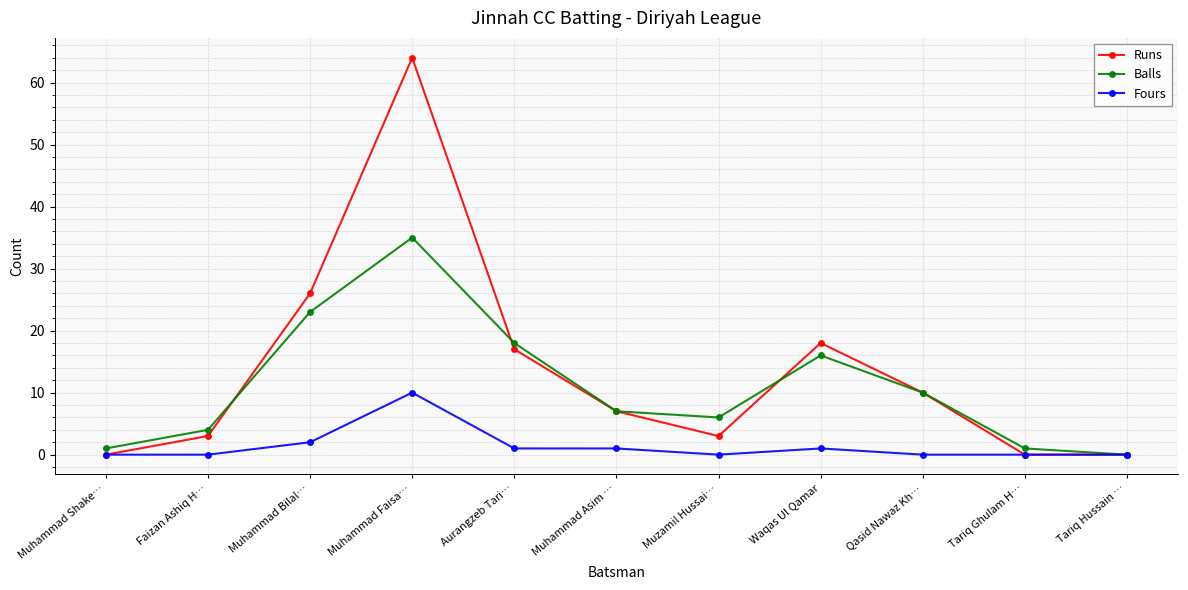

How many categories are shown in the chart?

11